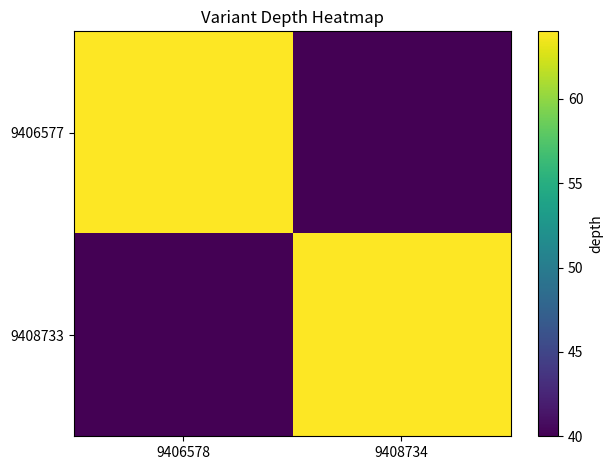

Between 9406578 and 9408734, which series saw the biggest shift?

9406577